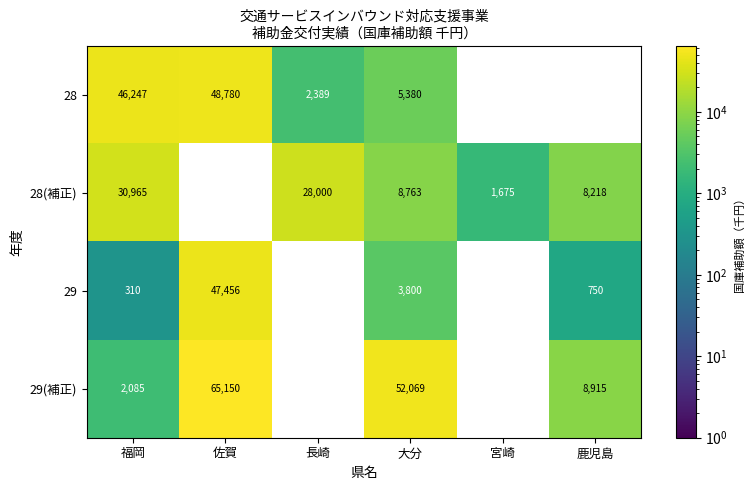

True or false: 29(補正) has a value of 91969 at 大分.

False